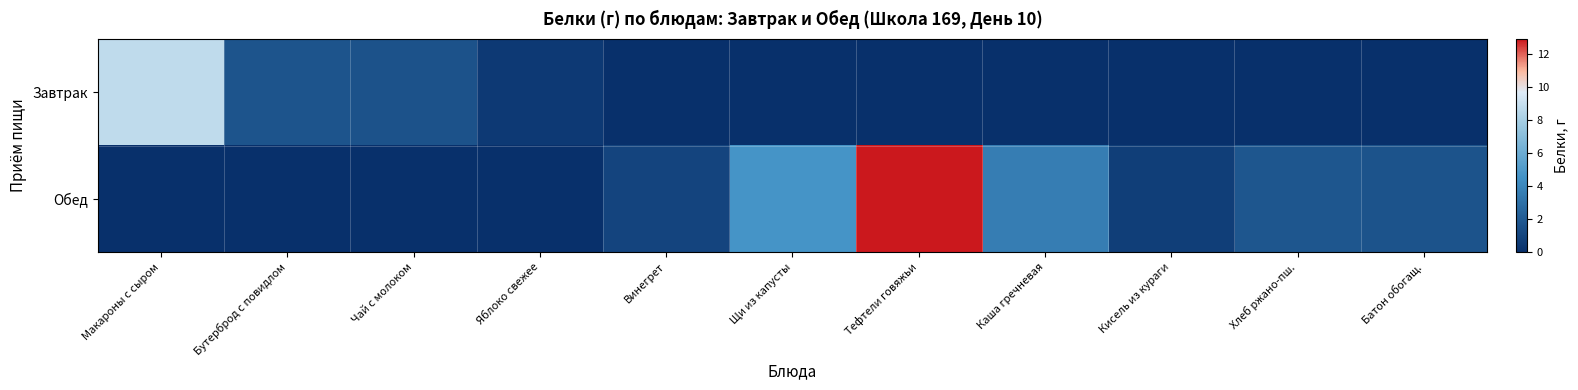

Rank the series by their average value, from lowest to highest.

Завтрак, Обед